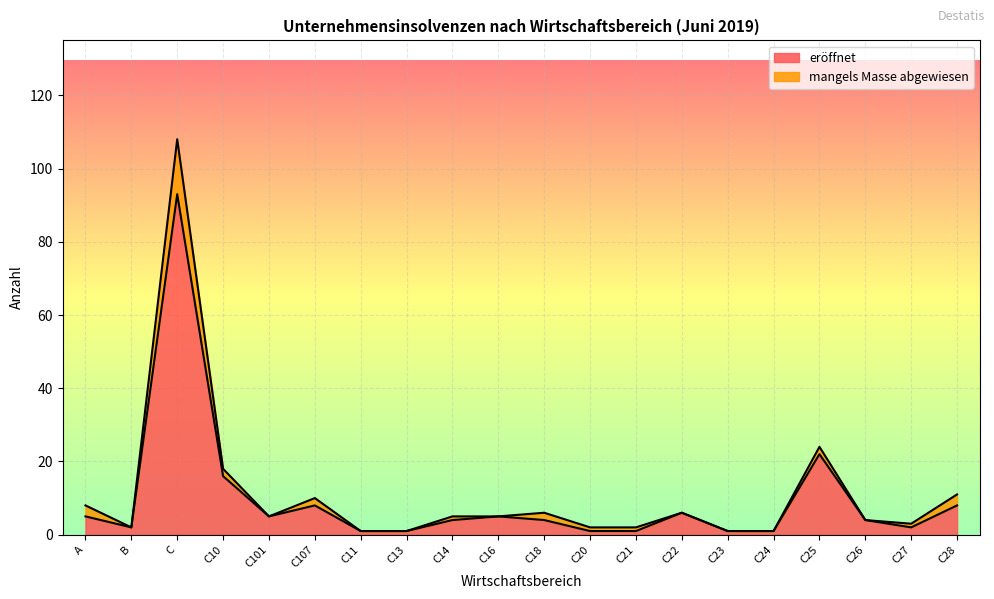

Does the chart display data point markers on the line(s)?

No